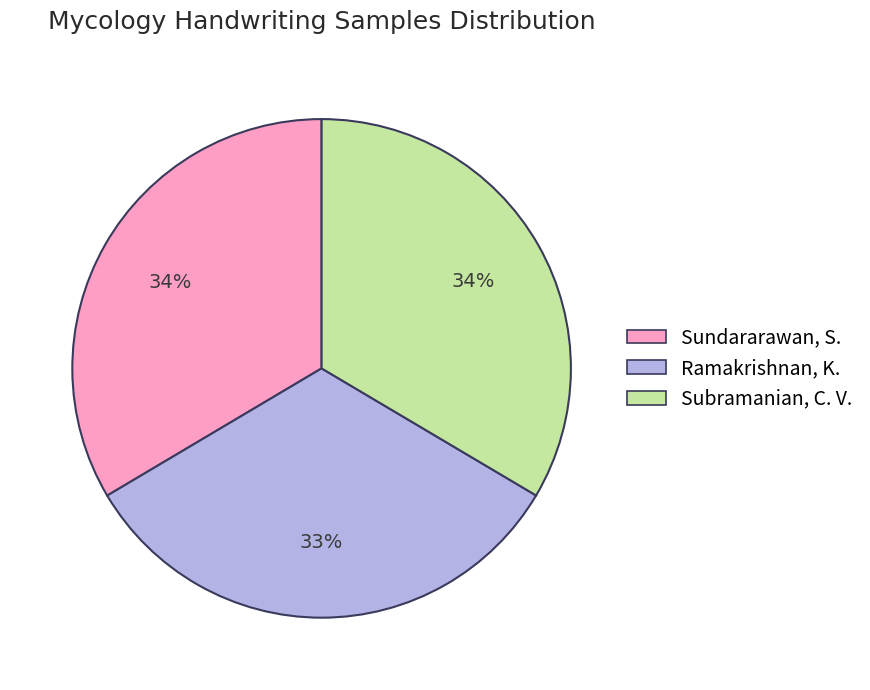

Is there any slice that represents more than half of the pie?

No